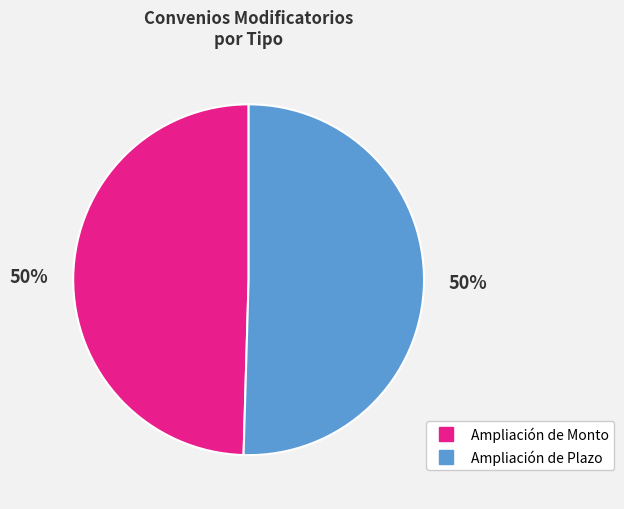

To the nearest percent, what portion does Ampliación de Monto represent?

50%